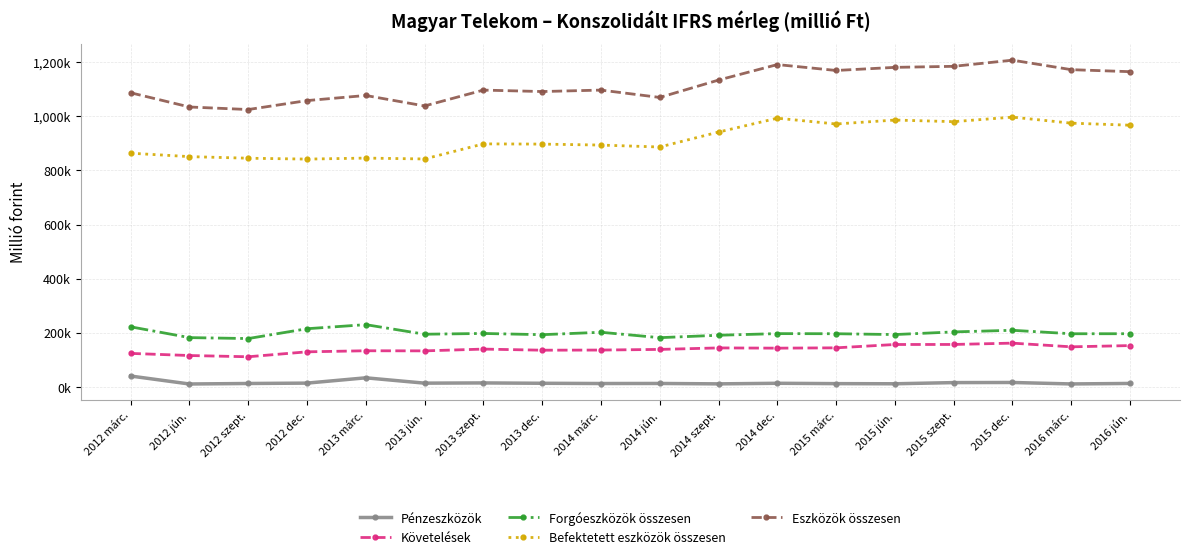

What is the difference between the highest and lowest values at 2015 márc.?

1155657